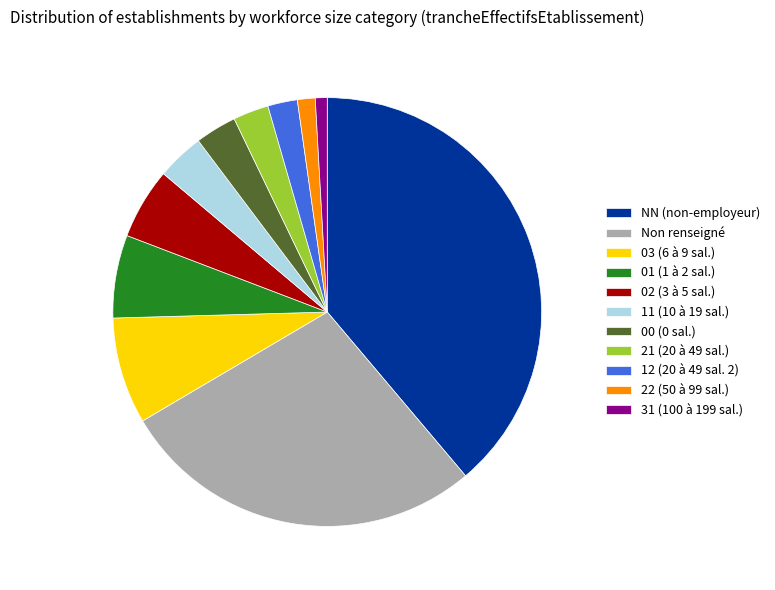

The 21 (20 à 49 sal.) slice represents 9% of the pie. True or false?

False